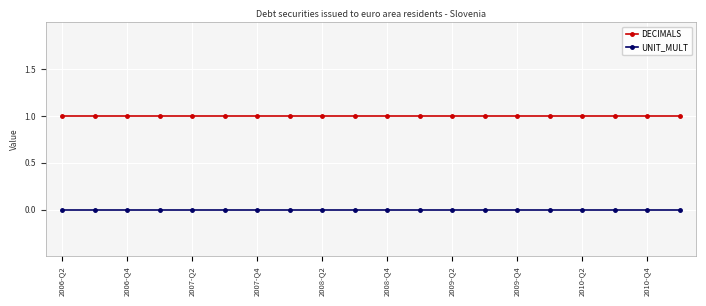

List the series in order of their overall mean, lowest first.

UNIT_MULT, DECIMALS